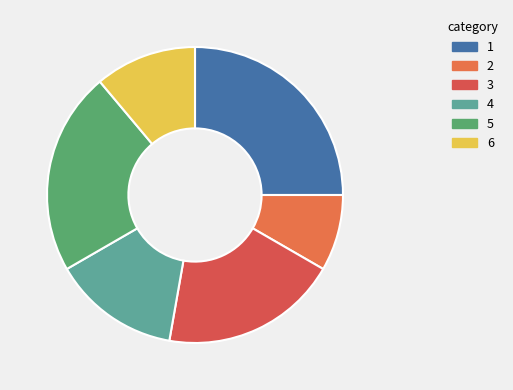

To the nearest percent, what is the average slice percentage?

17%